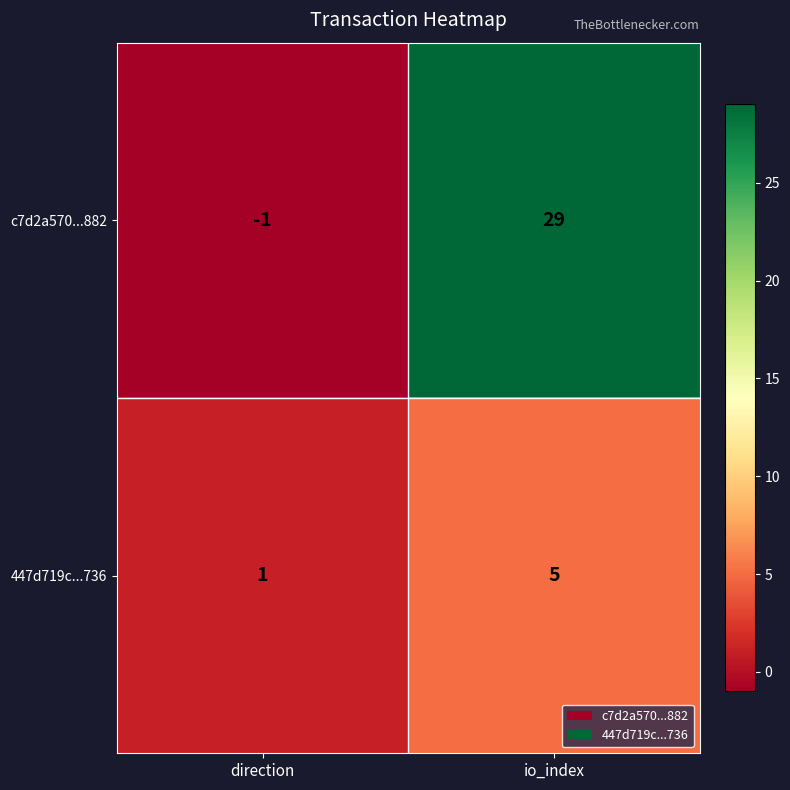

True or false: 447d719c...736 has a value of 2 at direction.

False